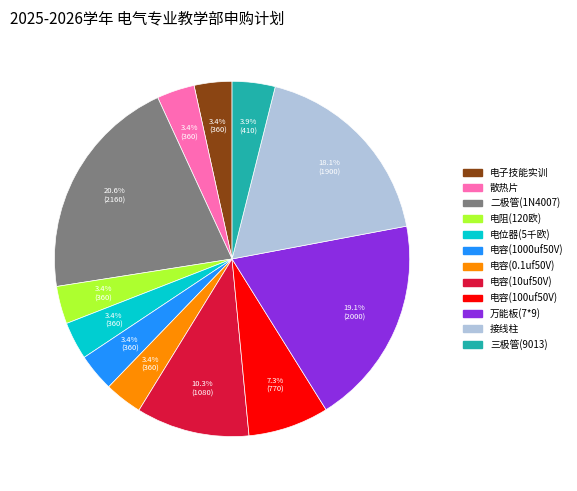

The 万能板(7*9) slice represents 19% of the pie. True or false?

True